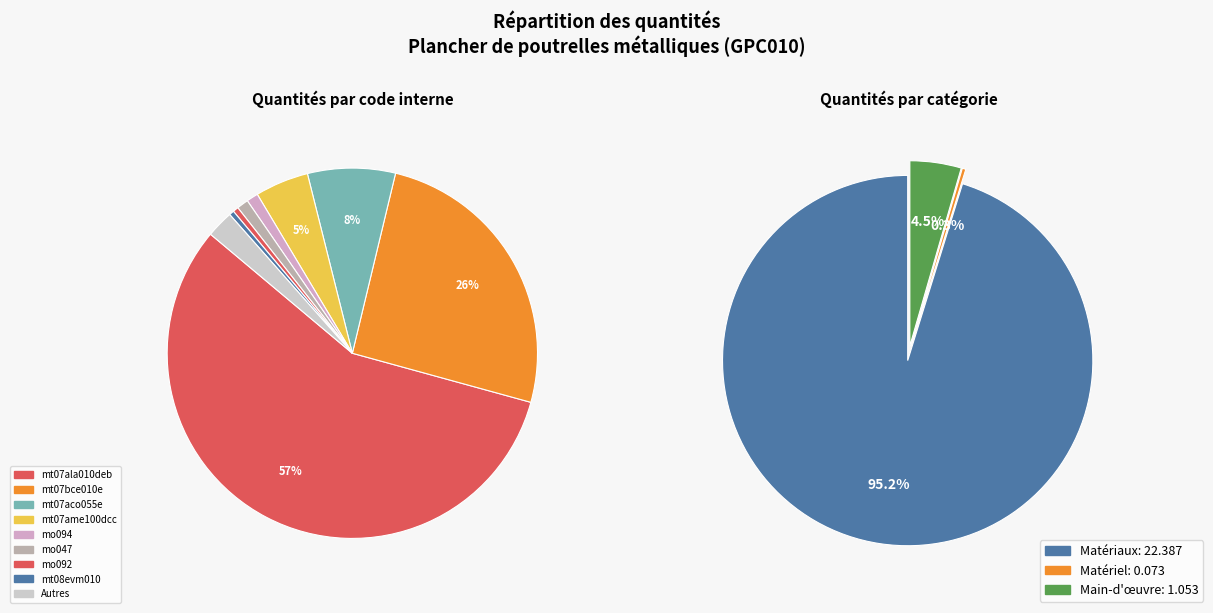

How much of the chart is everything except mt08evm010?

99.6%